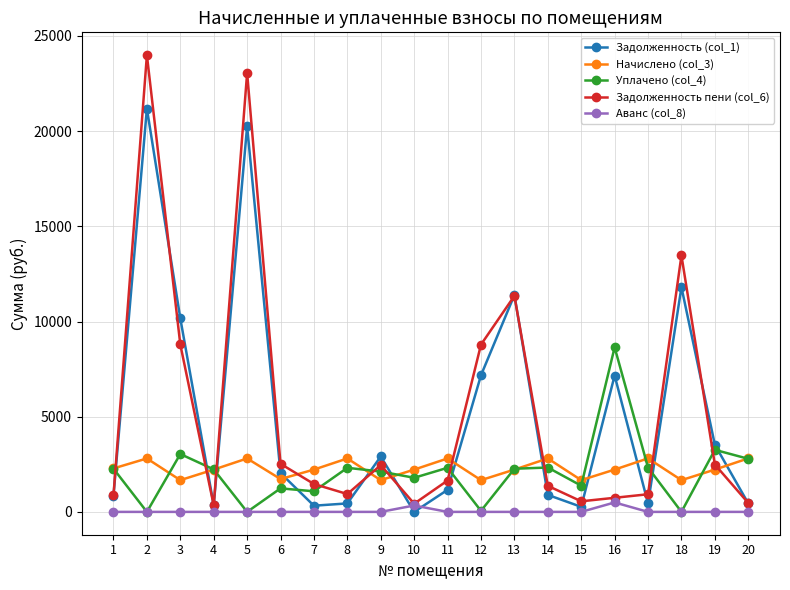

What is the maximum value for Начислено (col_3)?

2810.0